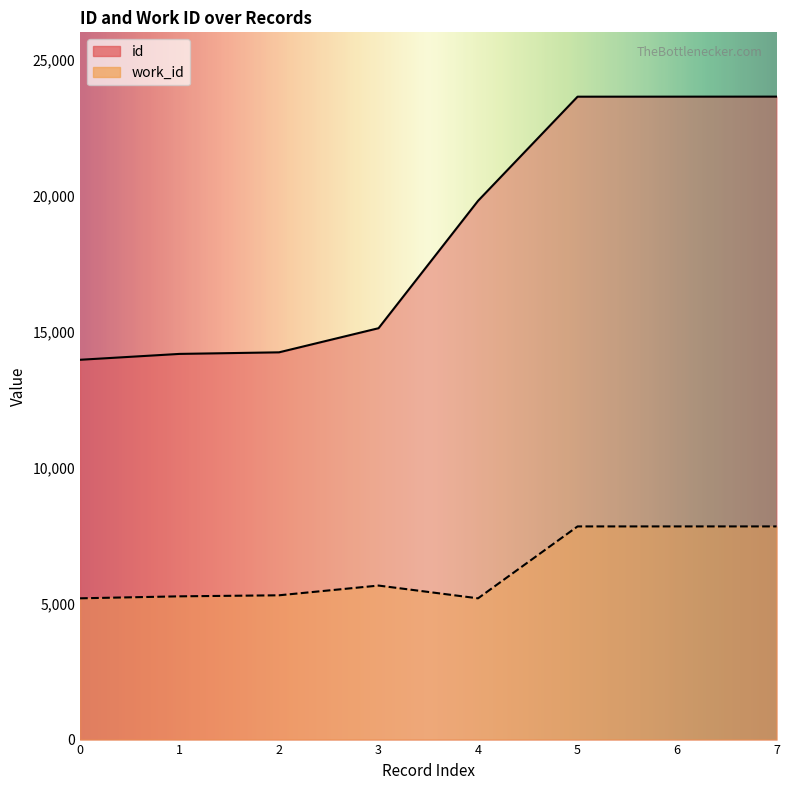

What is the sum of all id values?

148261